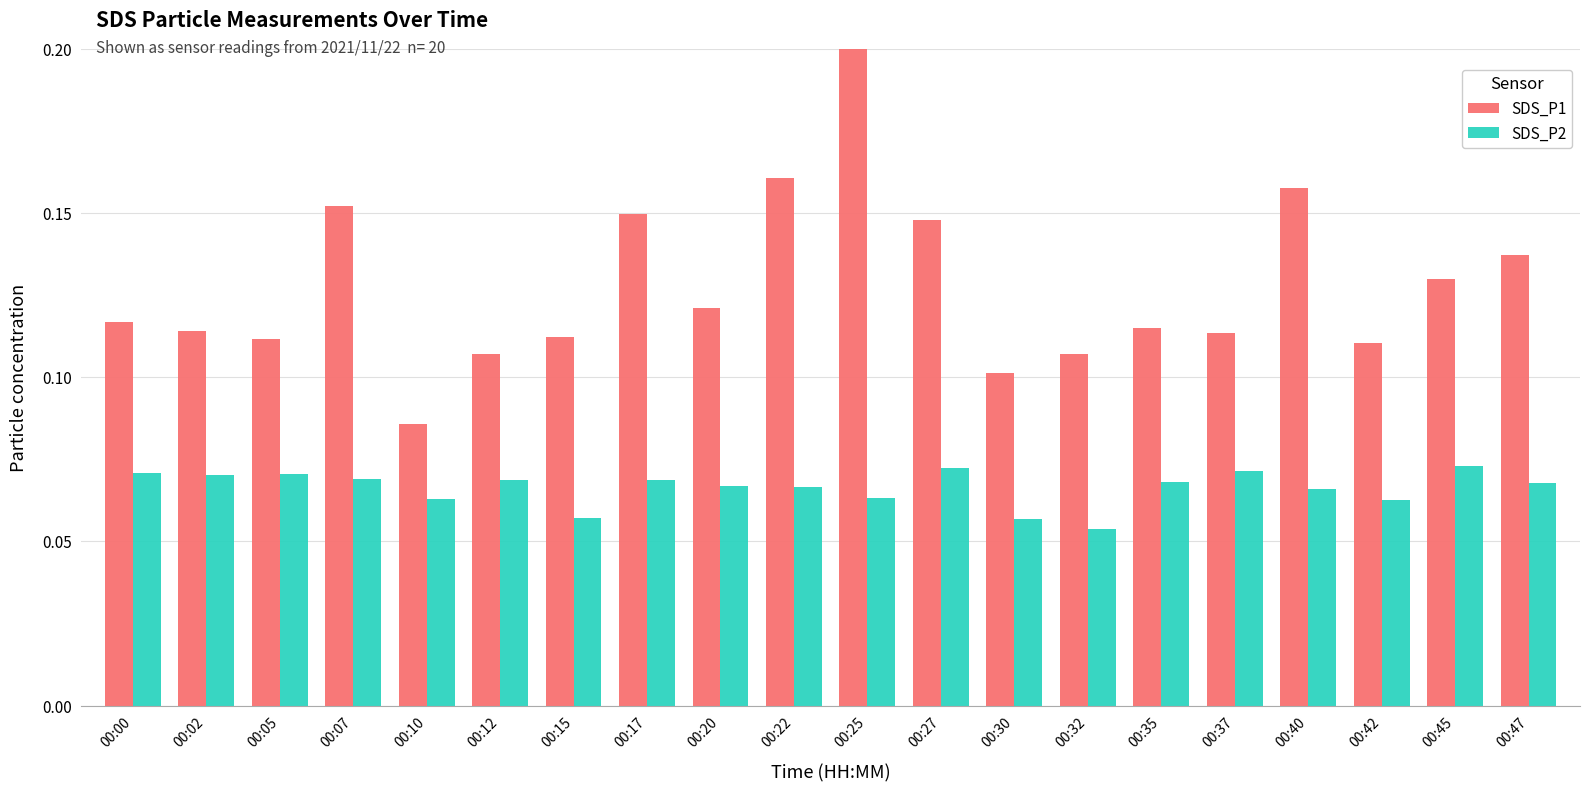

What is the sum of all SDS_P1 values?

2.6